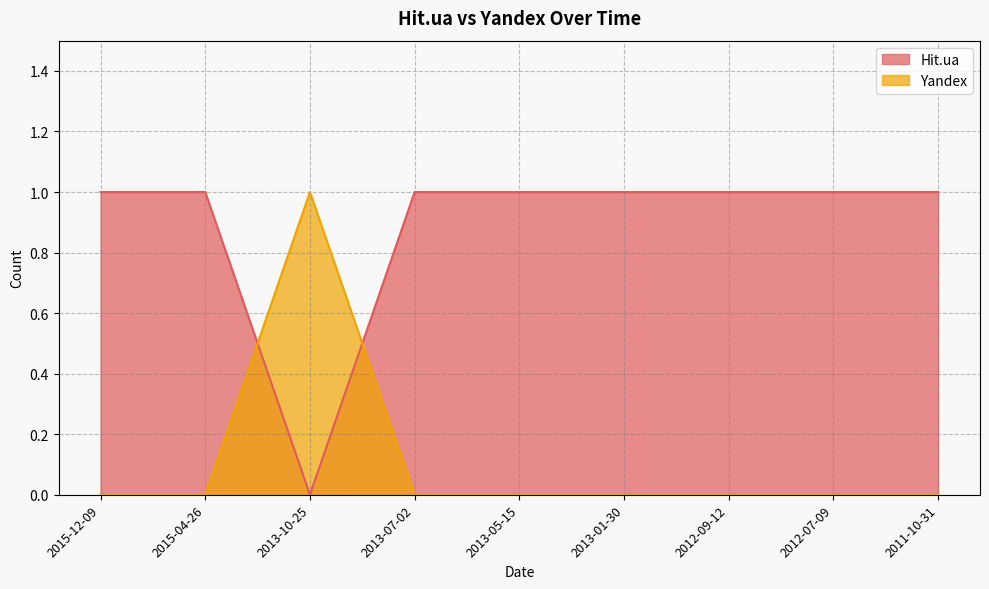

Does the chart have visible grid lines?

Yes